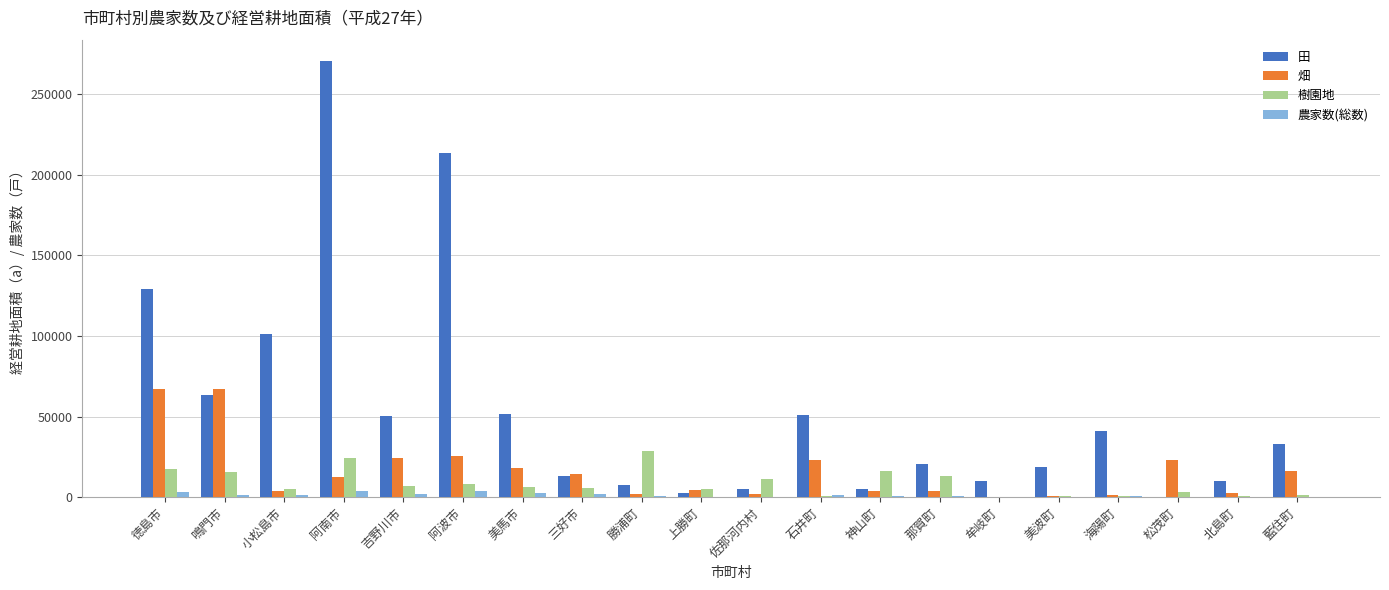

At which category is the sum across all series the highest?

阿南市